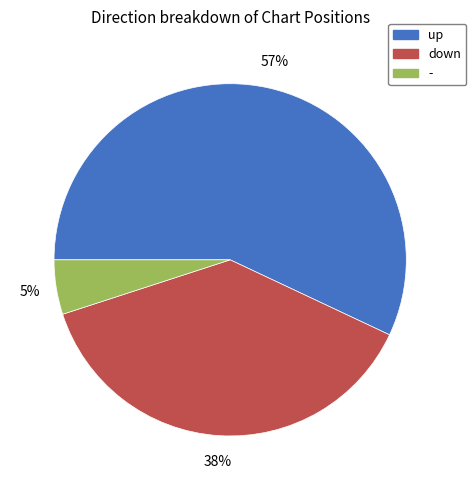

What is the majority slice?

up